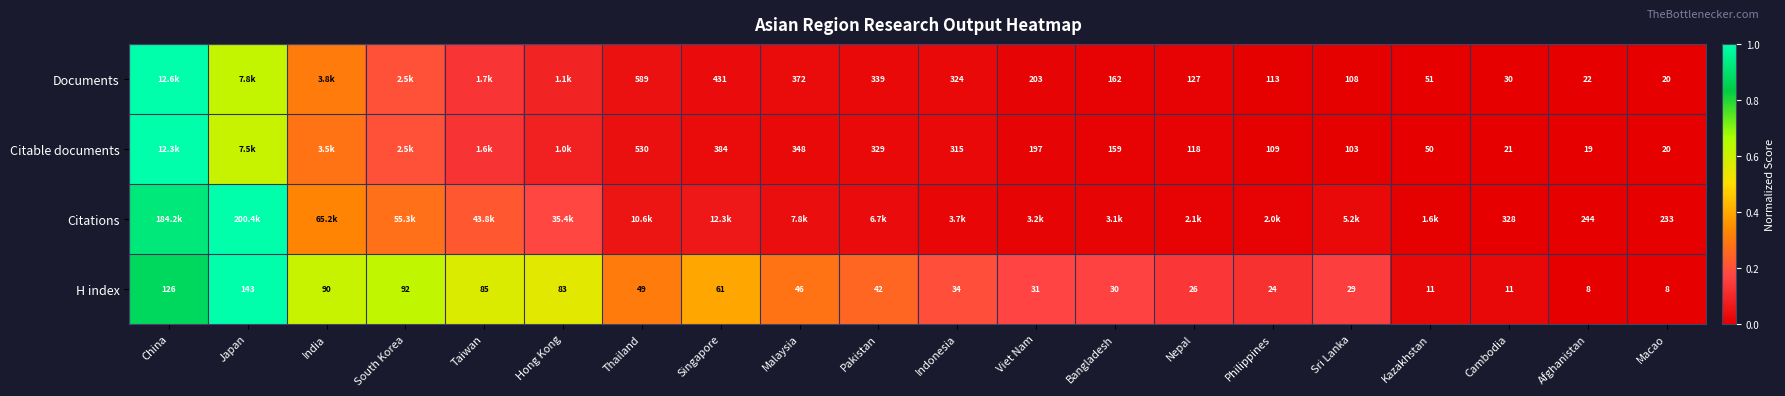

Where does the H index series first go above 42?

China